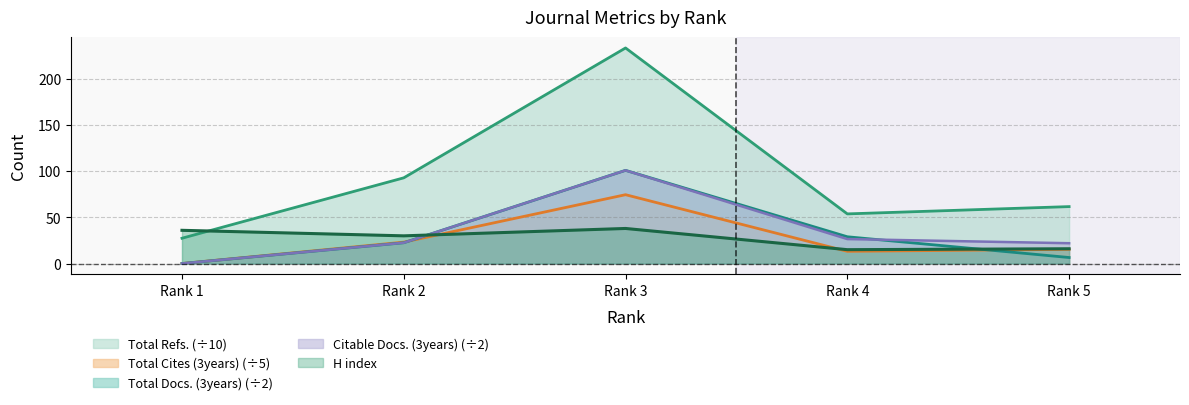

How many lines are shown in the chart?

5